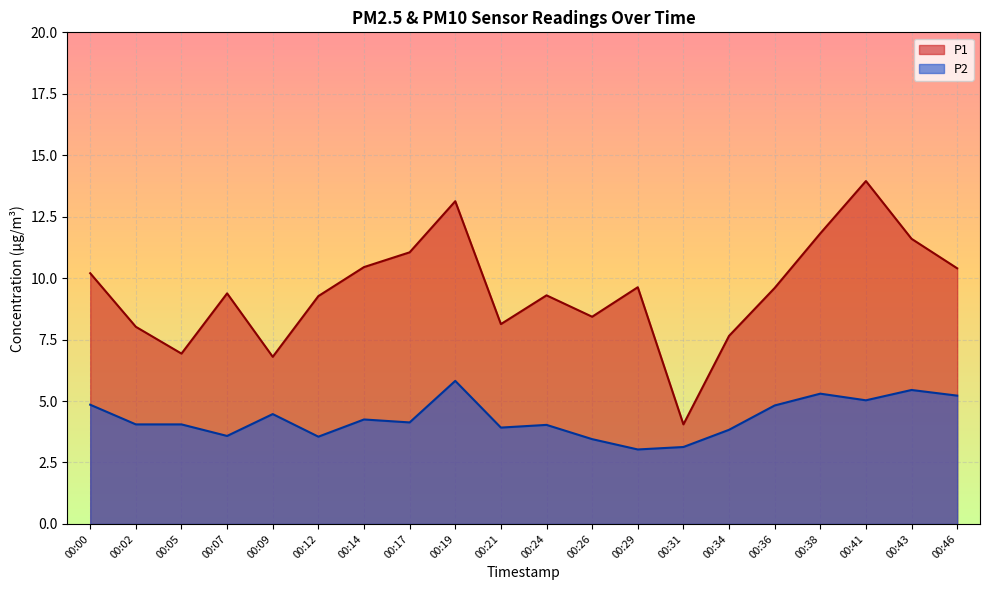

What is the average value of the P1 series?

9.5